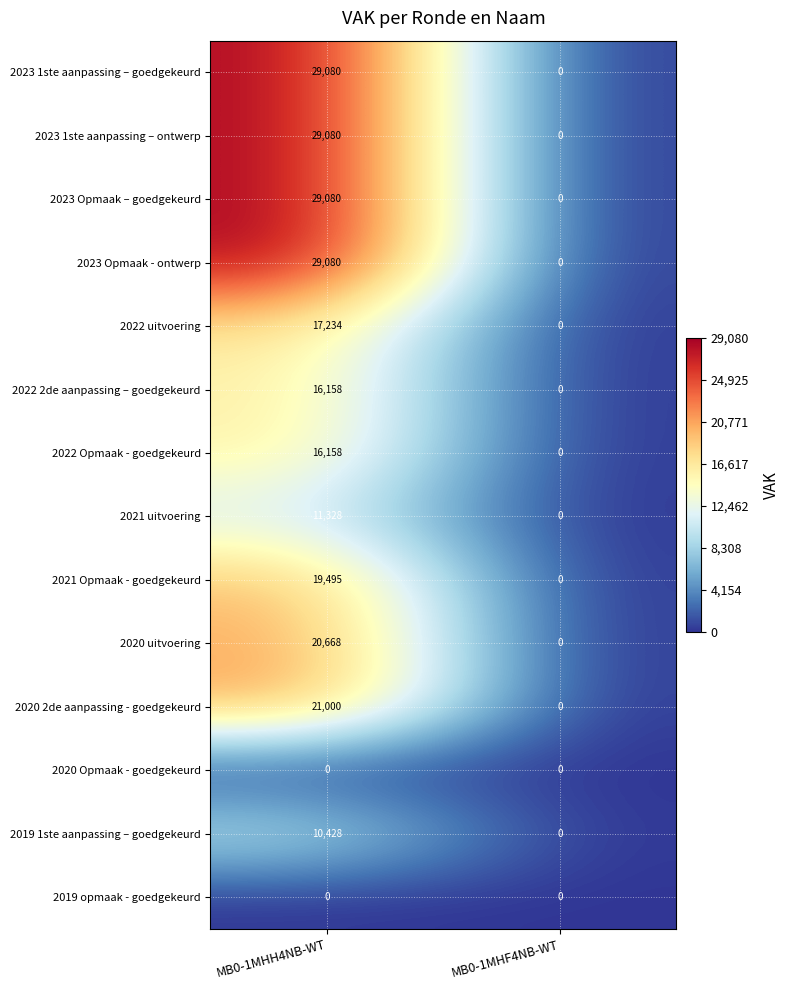

How many data points does each series have?

2